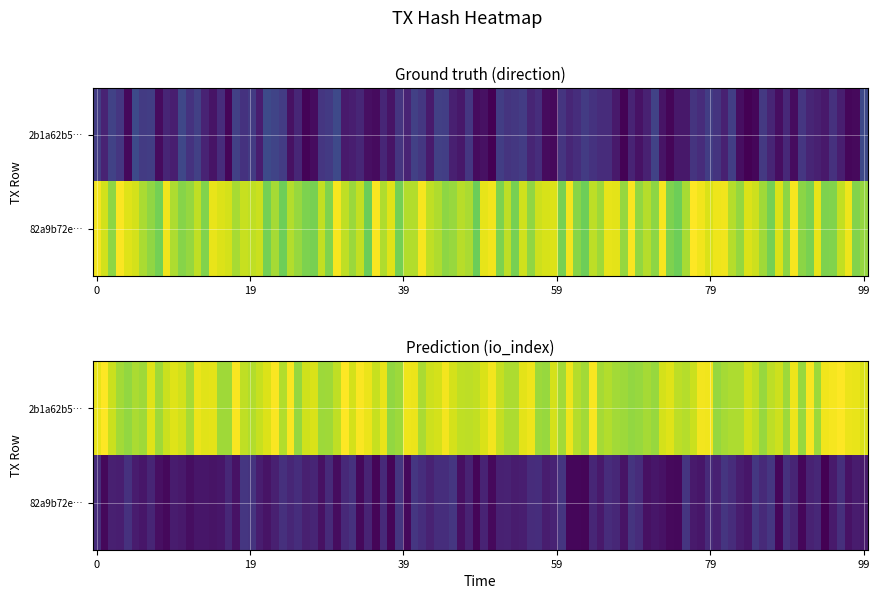

At which category is the sum across all series the highest?

1